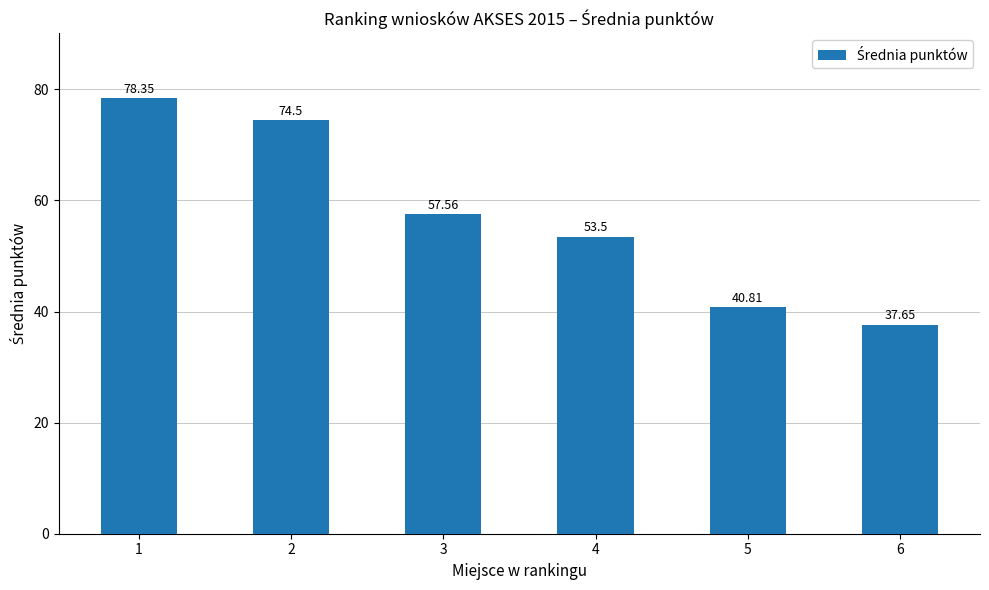

List the labels in order of value, smallest first.

6, 5, 4, 3, 2, 1